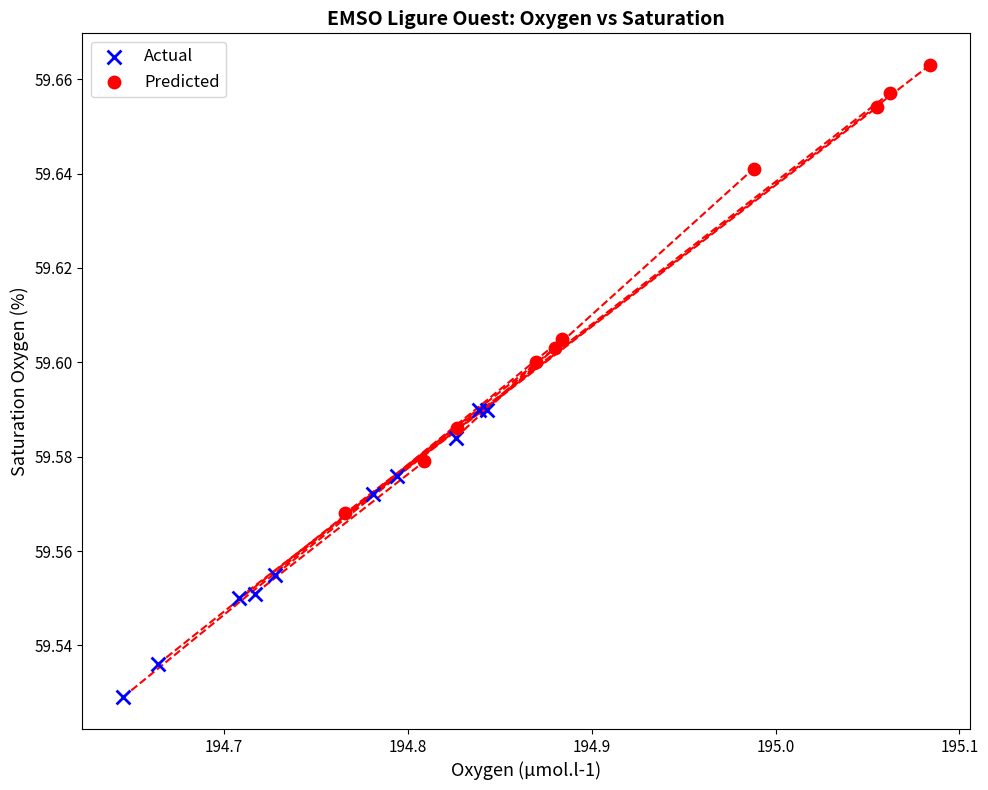

Which series contains the lowest Y value?

Actual